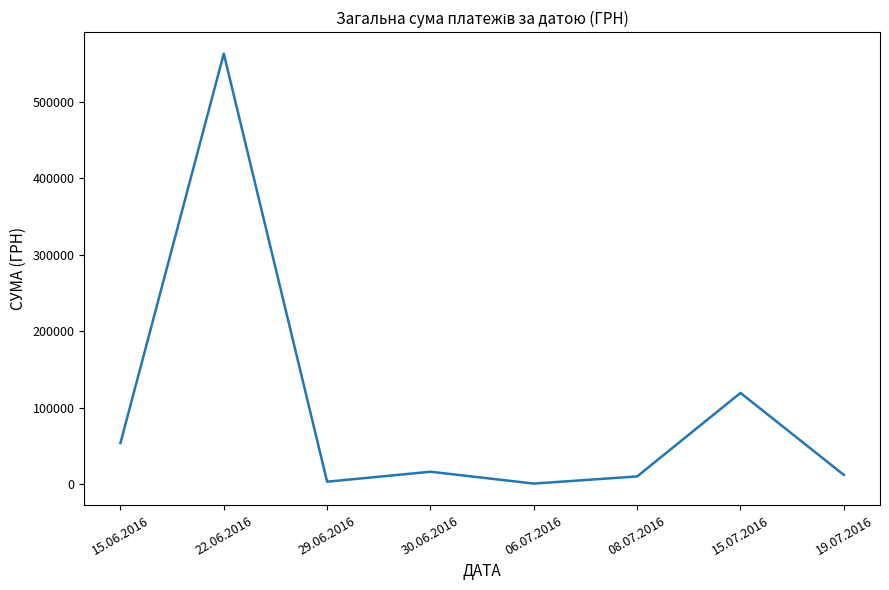

What is the average value?

97324.4